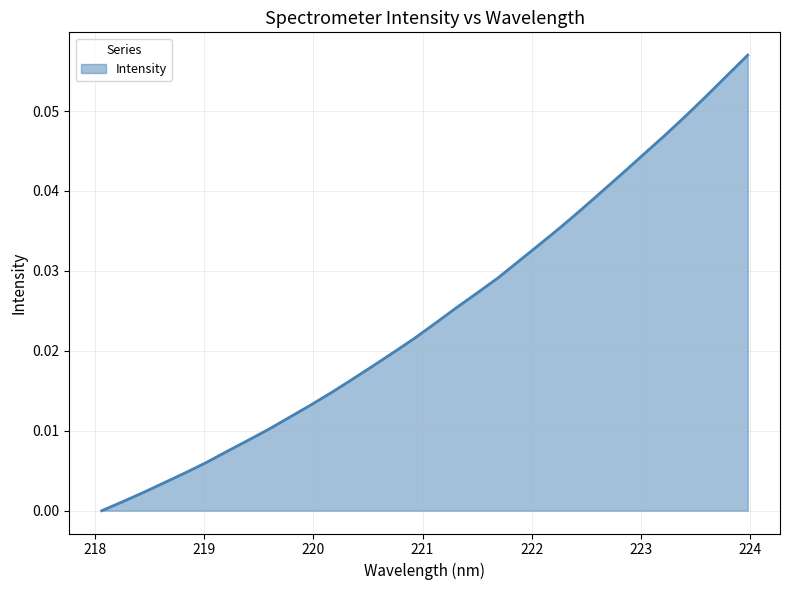

How many lines are shown in the chart?

1